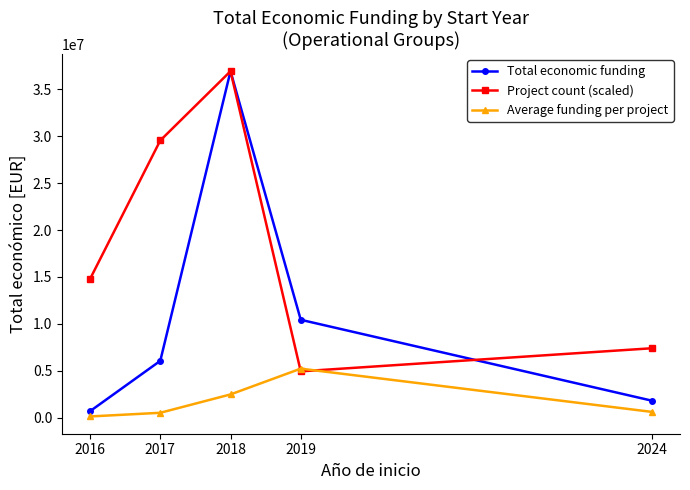

What is the maximum value shown in the chart?

36944641.0